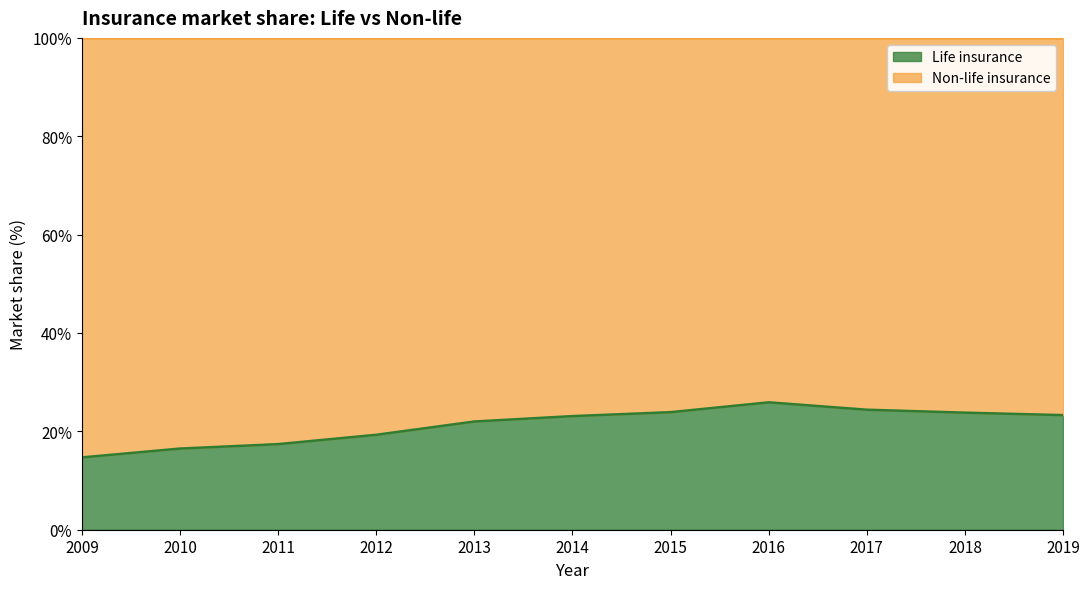

The chart shows a value of 30.9 at 2012. True or false?

False